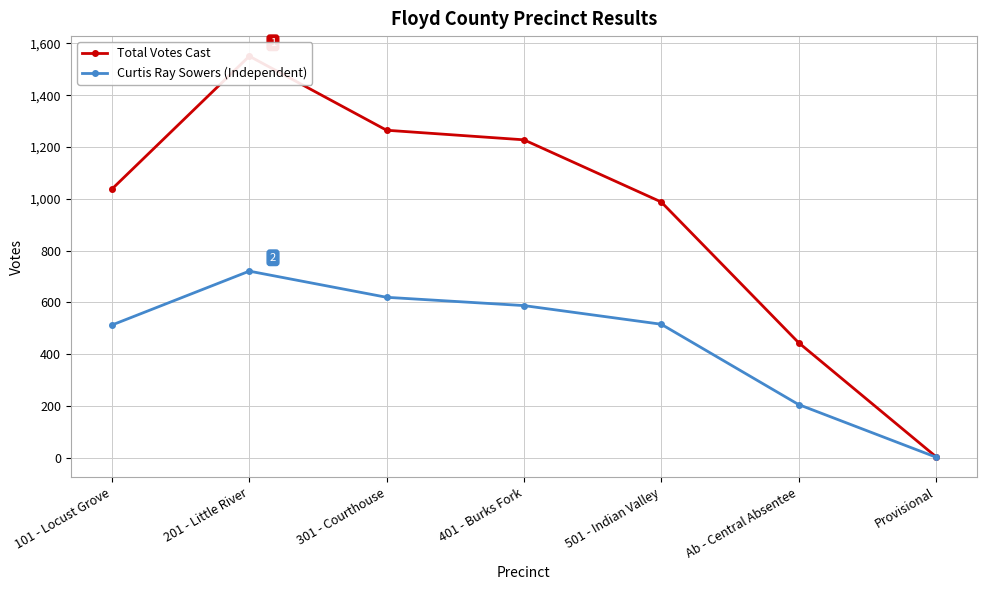

At which label is Total Votes Cast closest to 778?

501 - Indian Valley